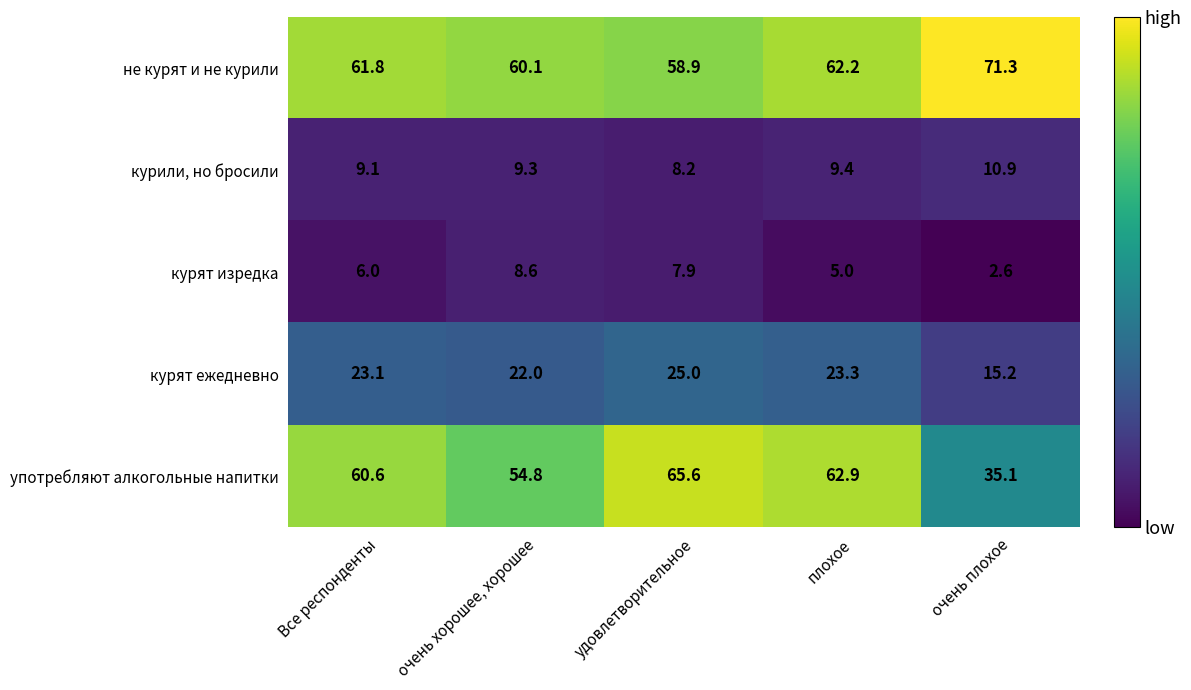

What is the greatest value displayed?

71.3